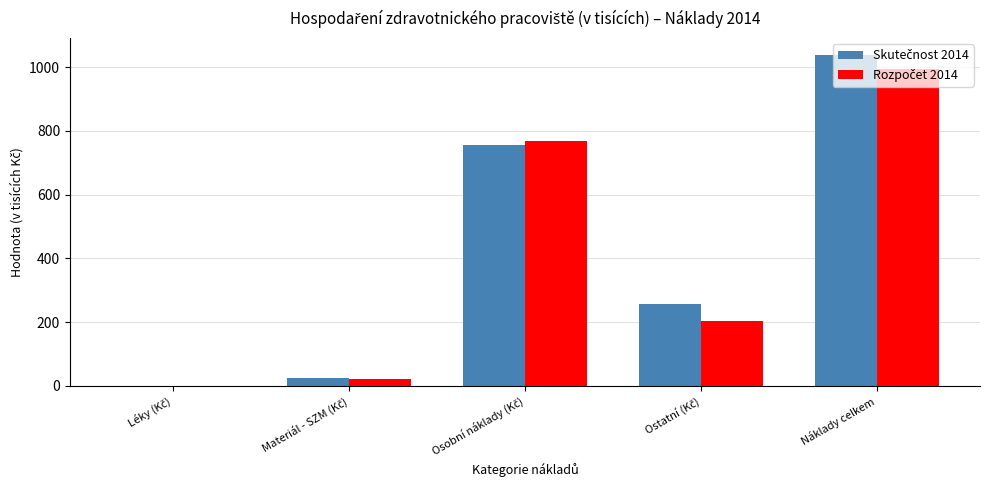

At which category is the sum across all series the highest?

Náklady celkem